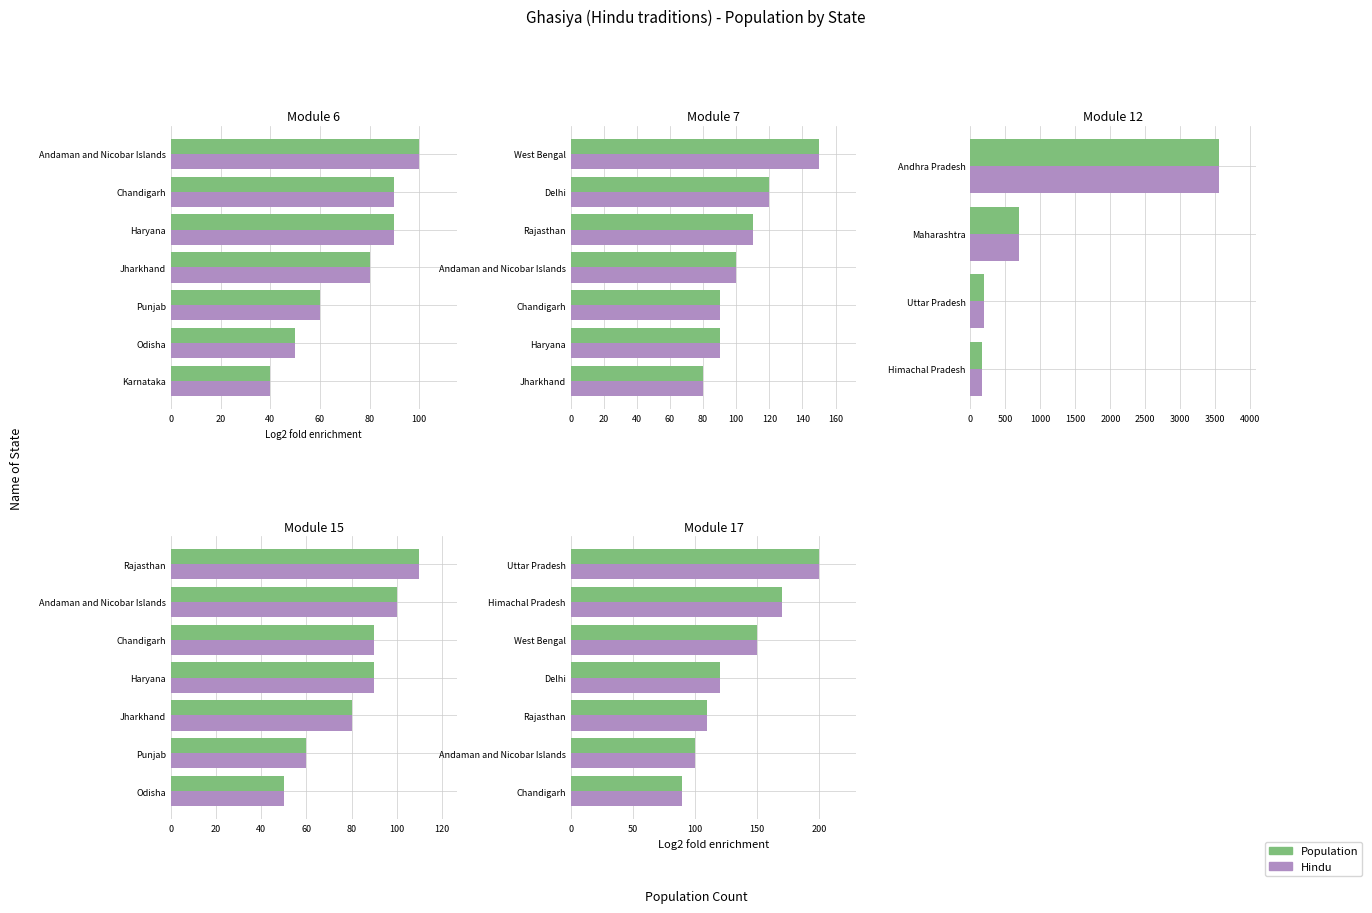

List the series in order of their peak value, lowest first.

Population, Hindu